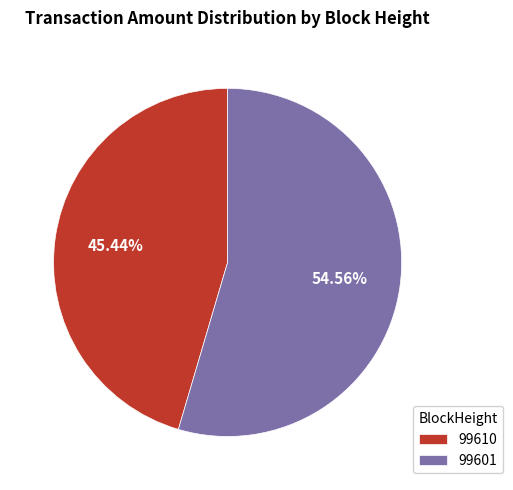

What is the majority slice?

99601